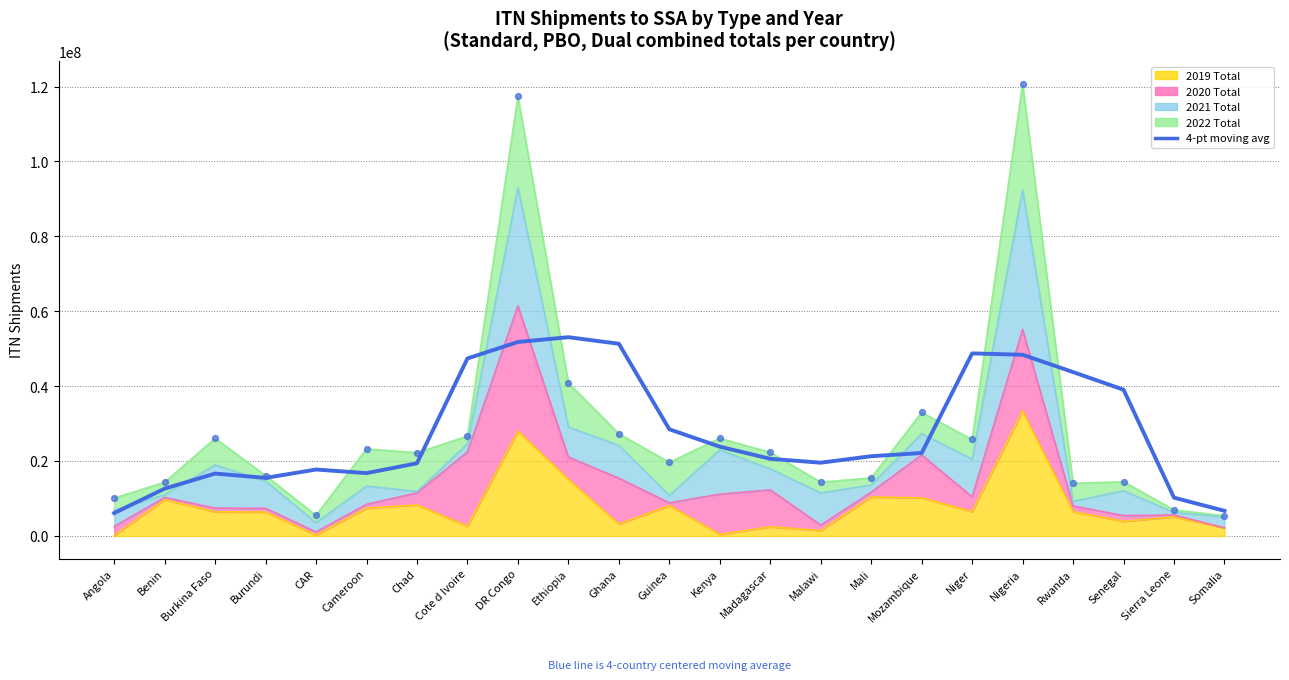

What is the ratio of the value at Nigeria to the value at Angola?

7.9